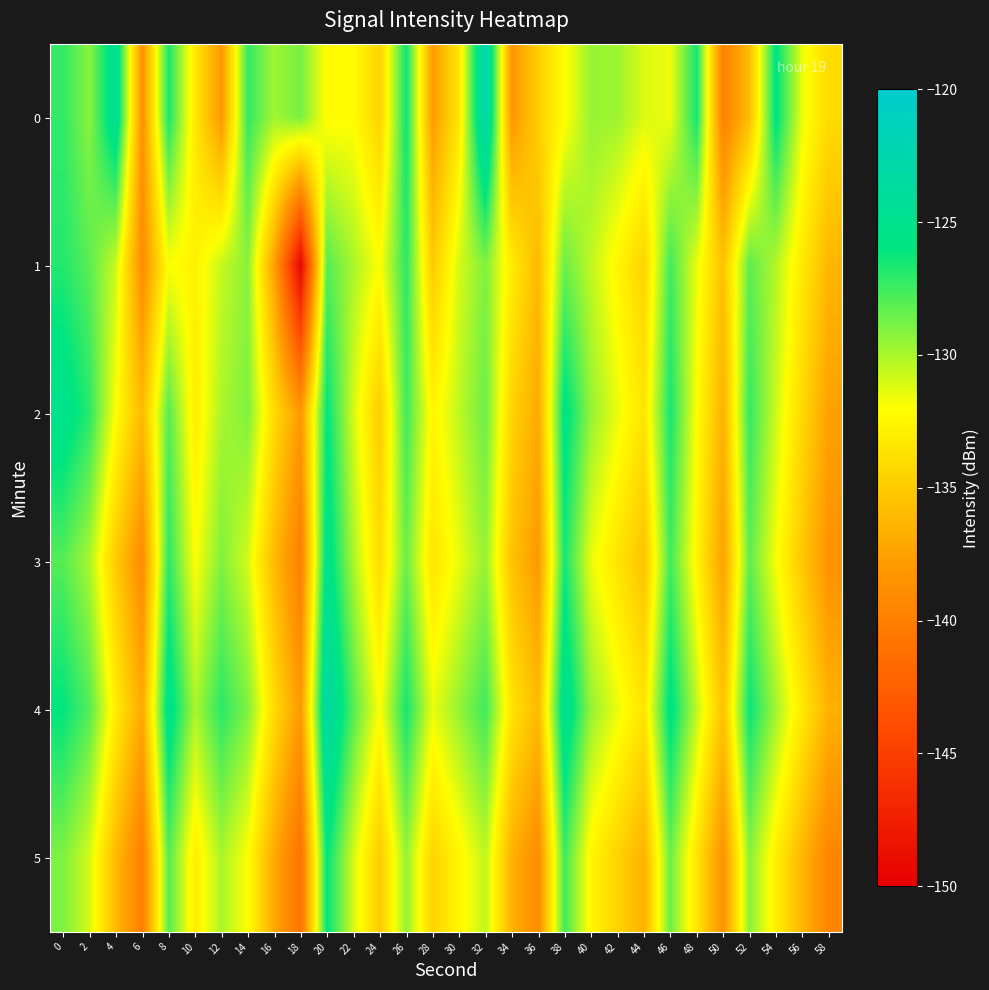

What is the greatest value displayed?

-122.3